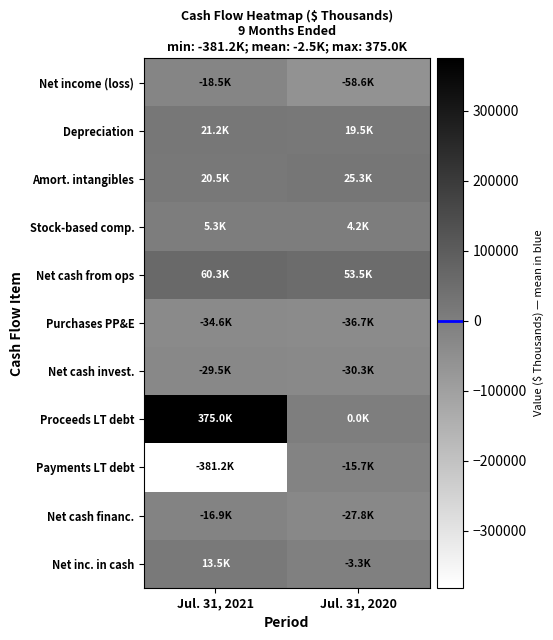

What is the minimum value shown in the chart?

-381206